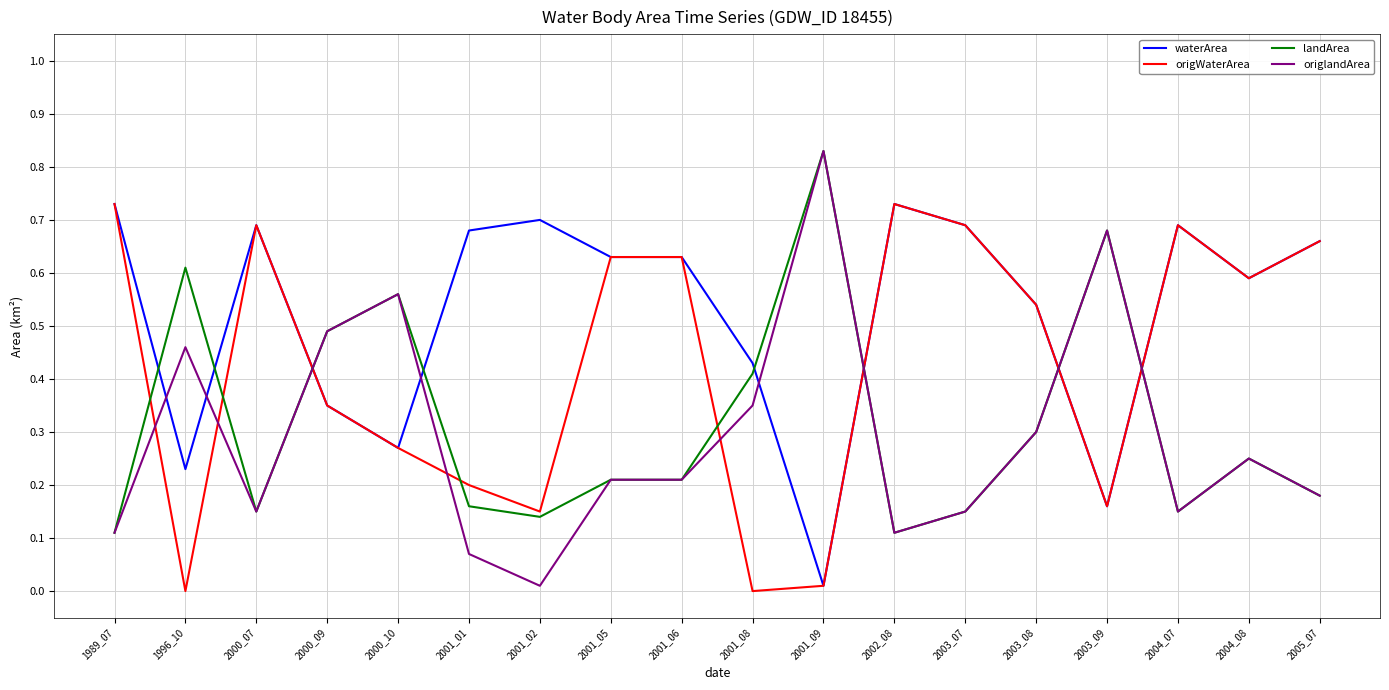

Is it true that waterArea equals 0.7 at 2004_07?

True